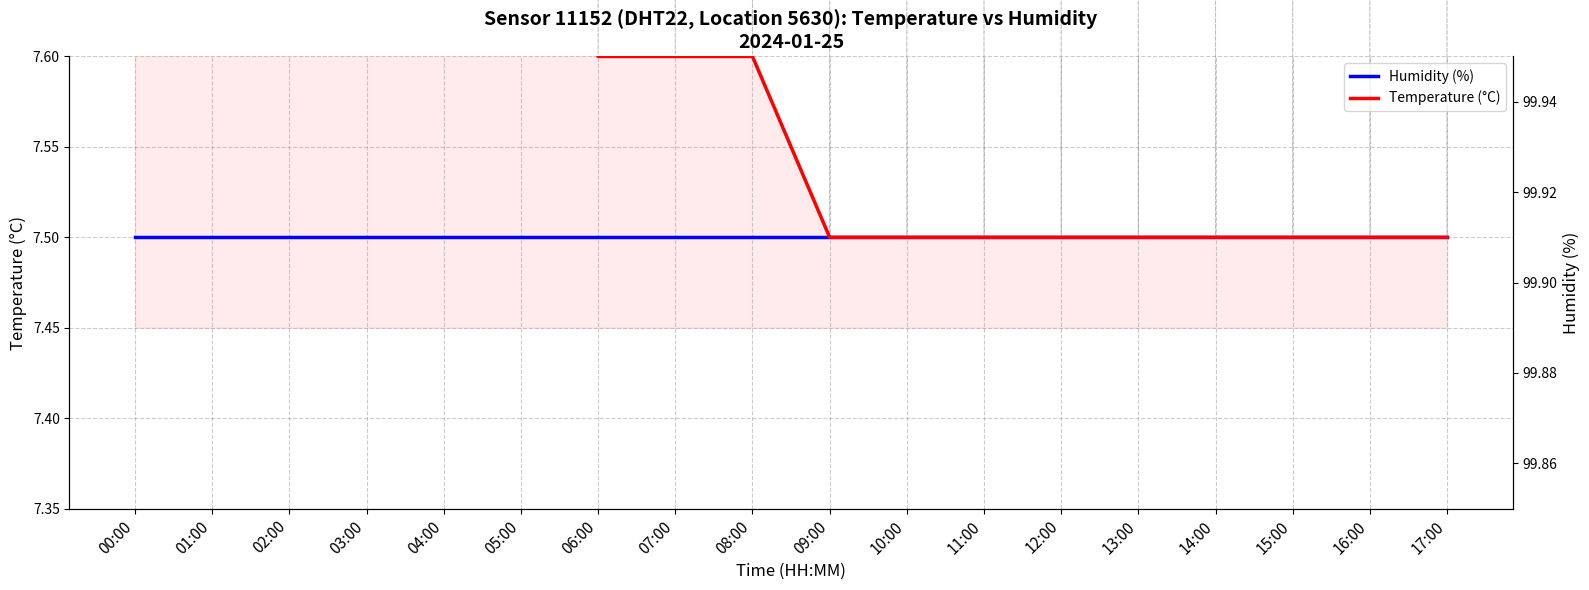

At which category is the sum across all series the highest?

00:00